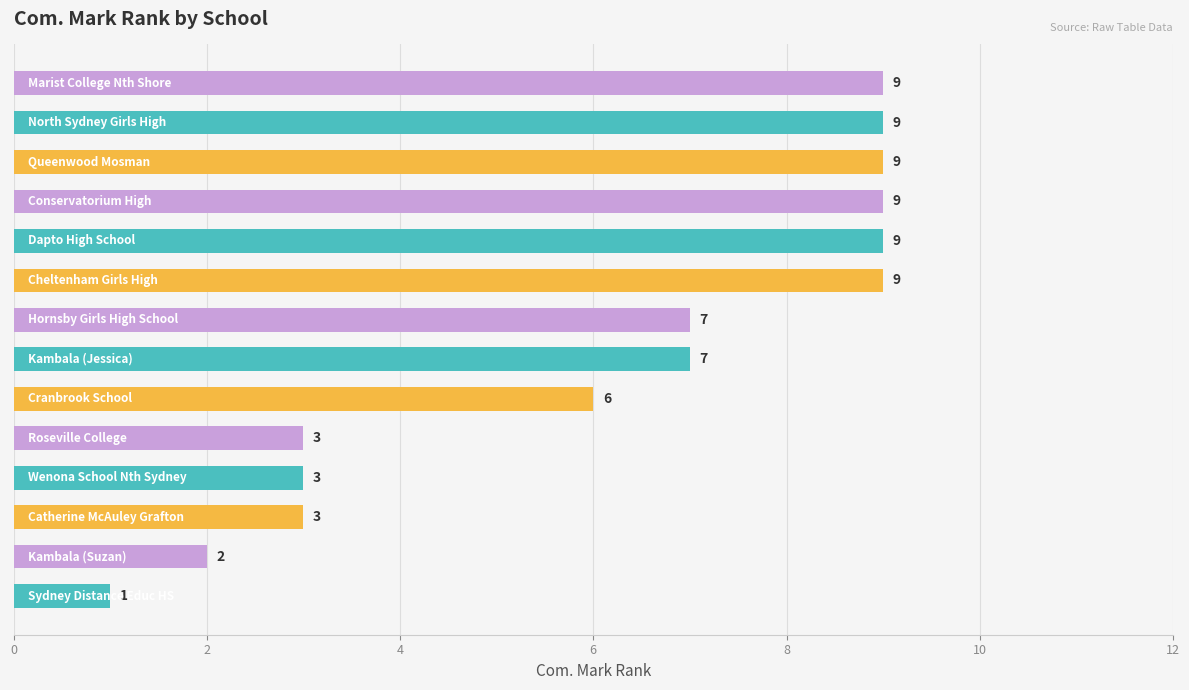

What is the difference between the maximum and second lowest values?

7